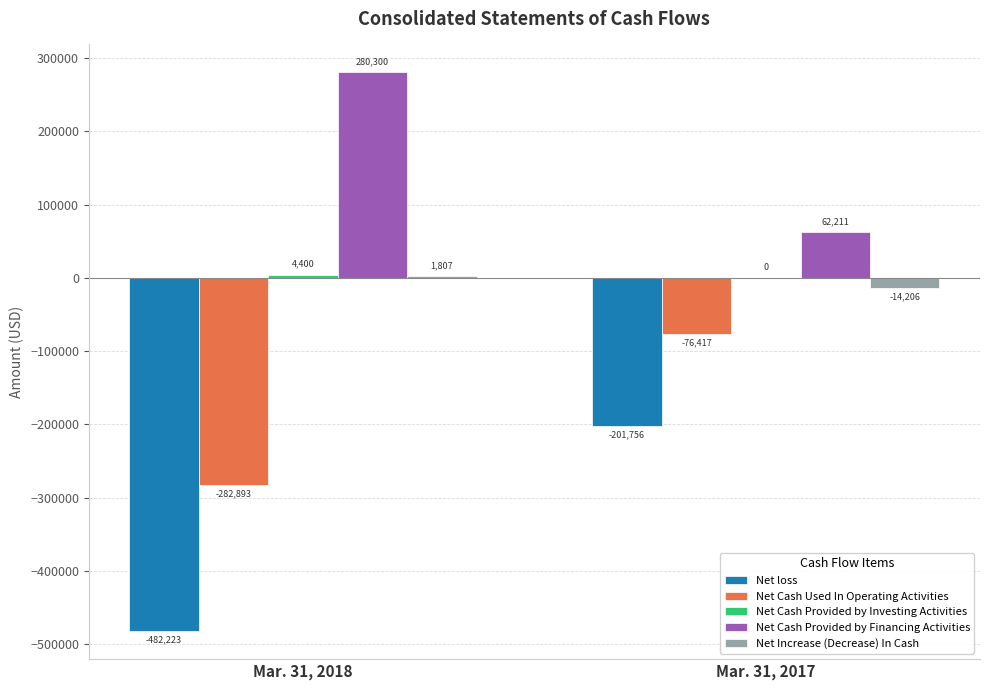

What is the sum of the Net Cash Provided by Financing Activities values at Mar. 31, 2018 and Mar. 31, 2017?

342511